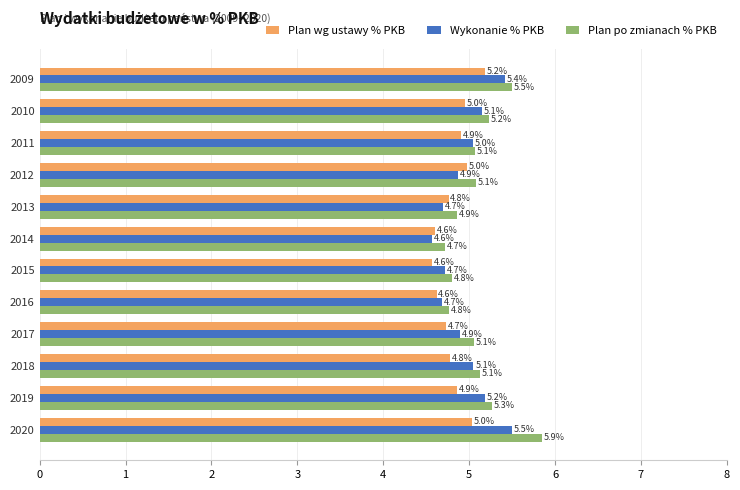

Which category has the highest value across all series?

2020